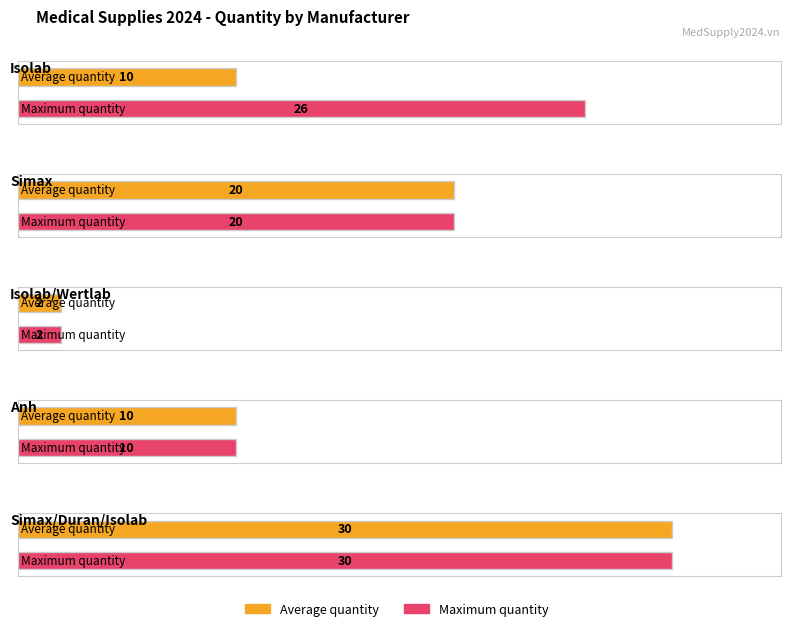

What is the total value across all series at Anh?

20